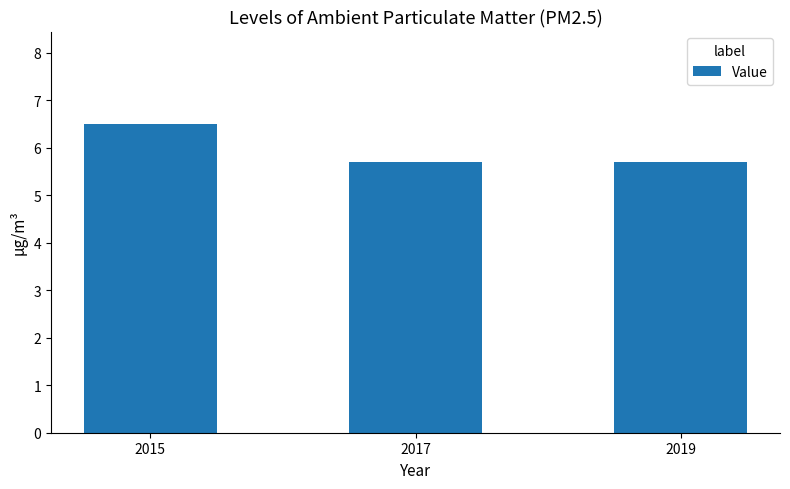

The value at 2015 is 6.5. True or false?

True